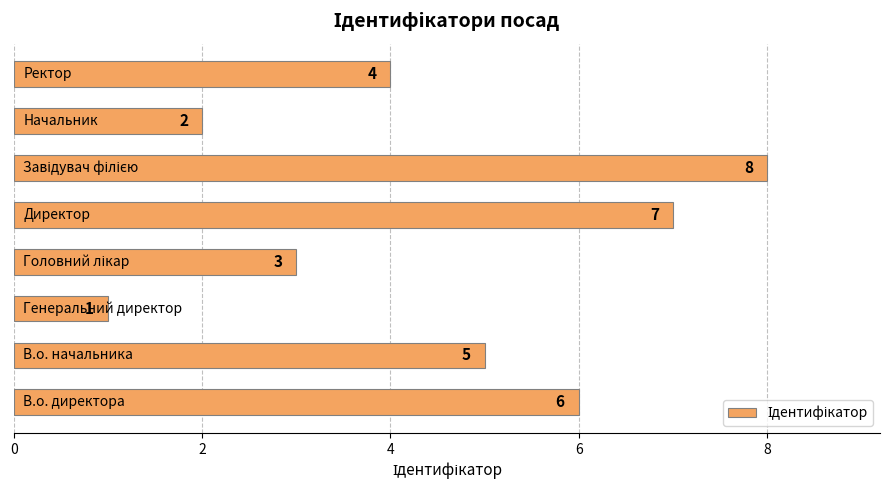

How many distinct data groups are displayed?

1